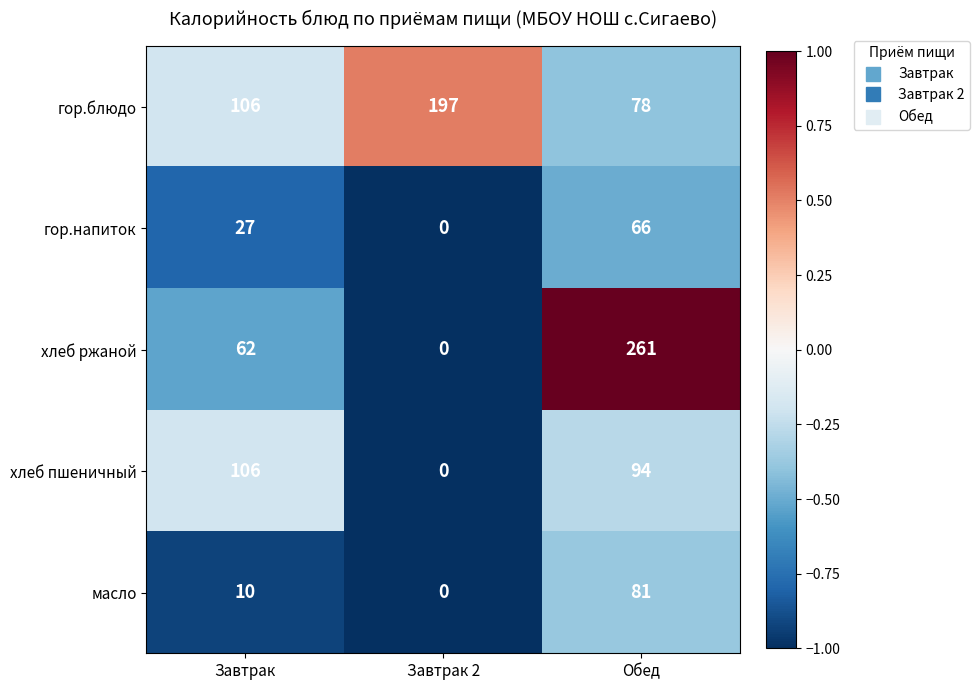

Count the number of data series in this chart.

5